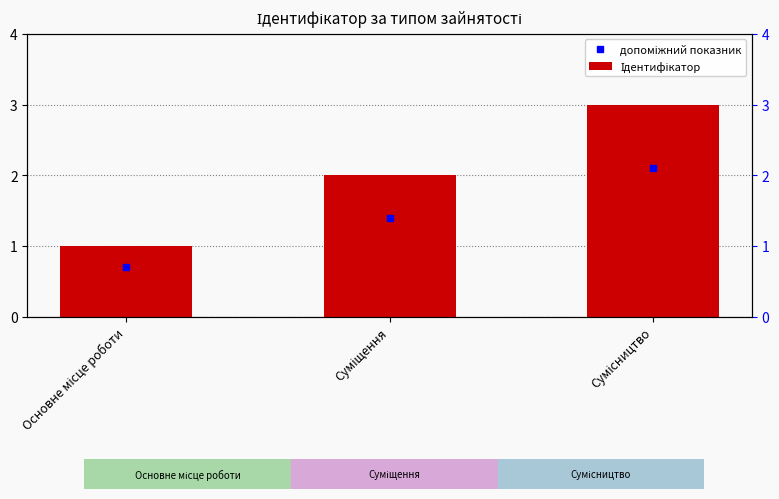

How many values are between 1 and 3?

3